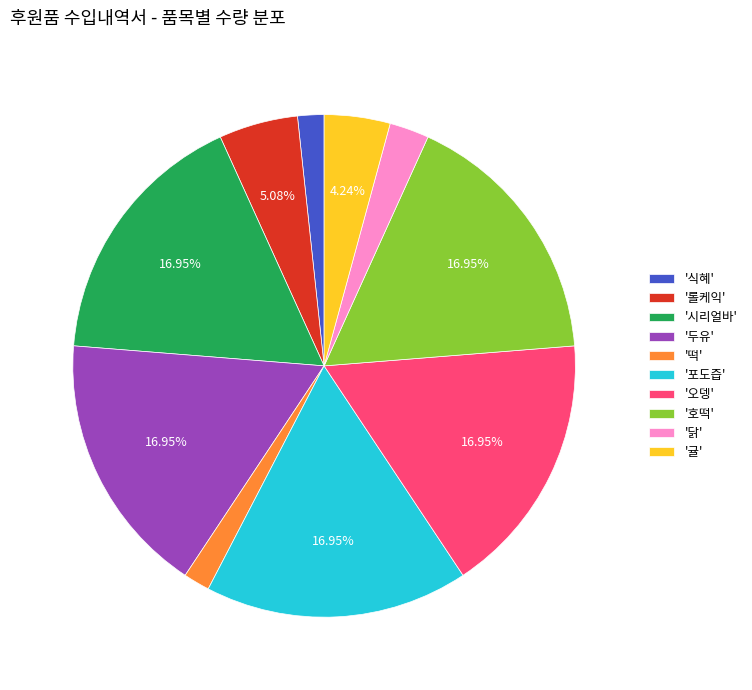

How many segments does this pie chart have?

10